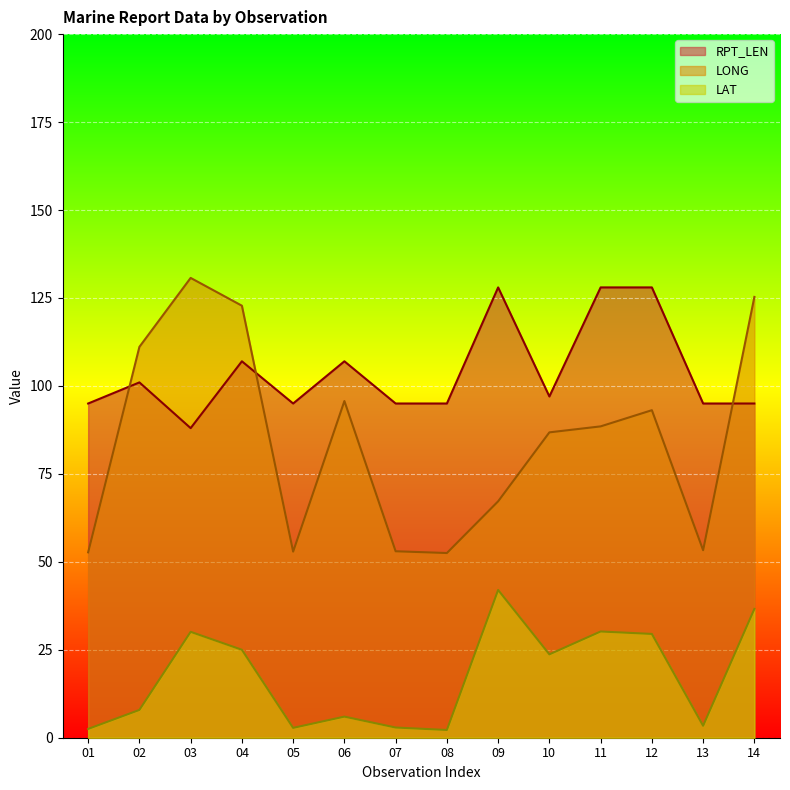

The LONG series shows 166.5 at 14. True or false?

False